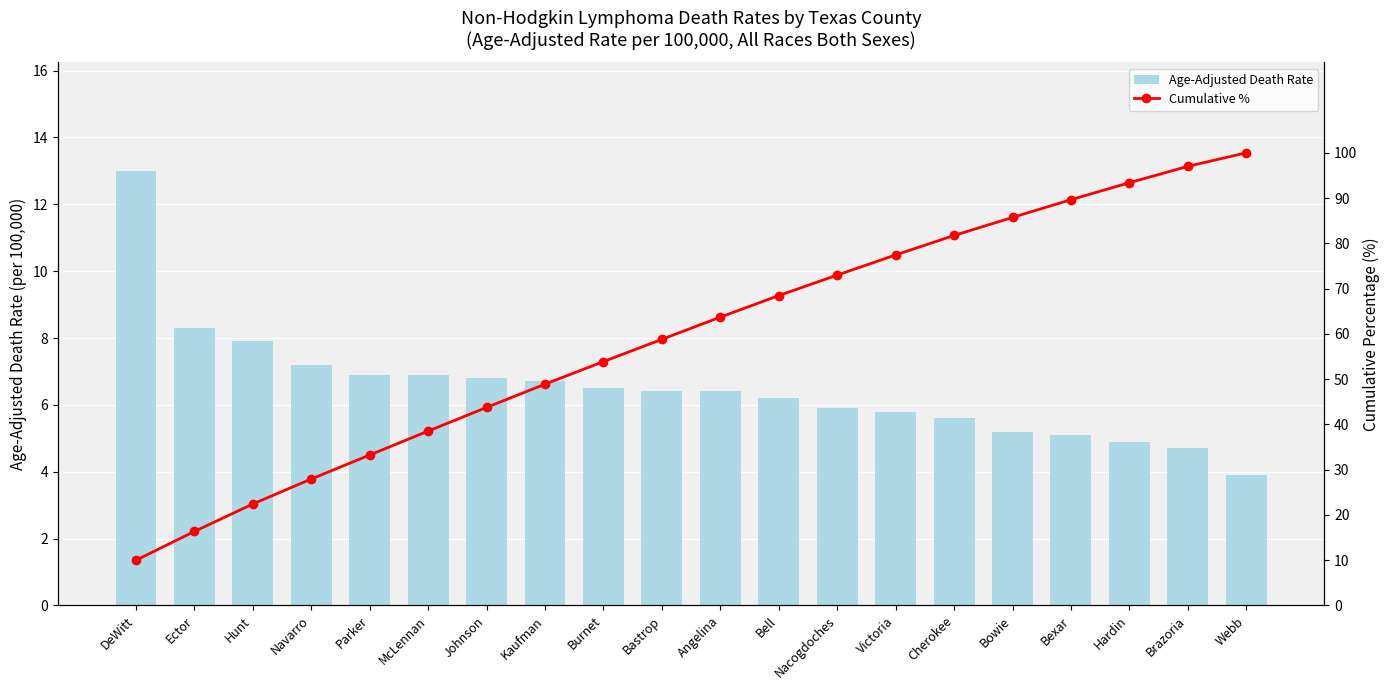

Where is Cumulative % nearest to the value 54?

Burnet